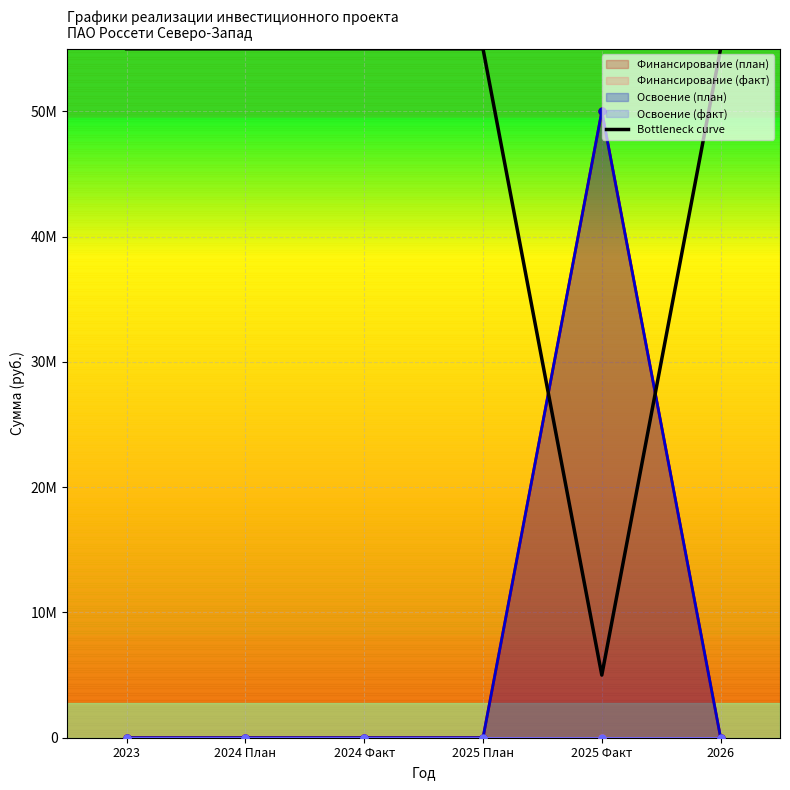

Reading left to right, extract all data points from this chart.

55000000.0	55000000.0	55000000.0	55000000.0	5000000.0	55000000.0